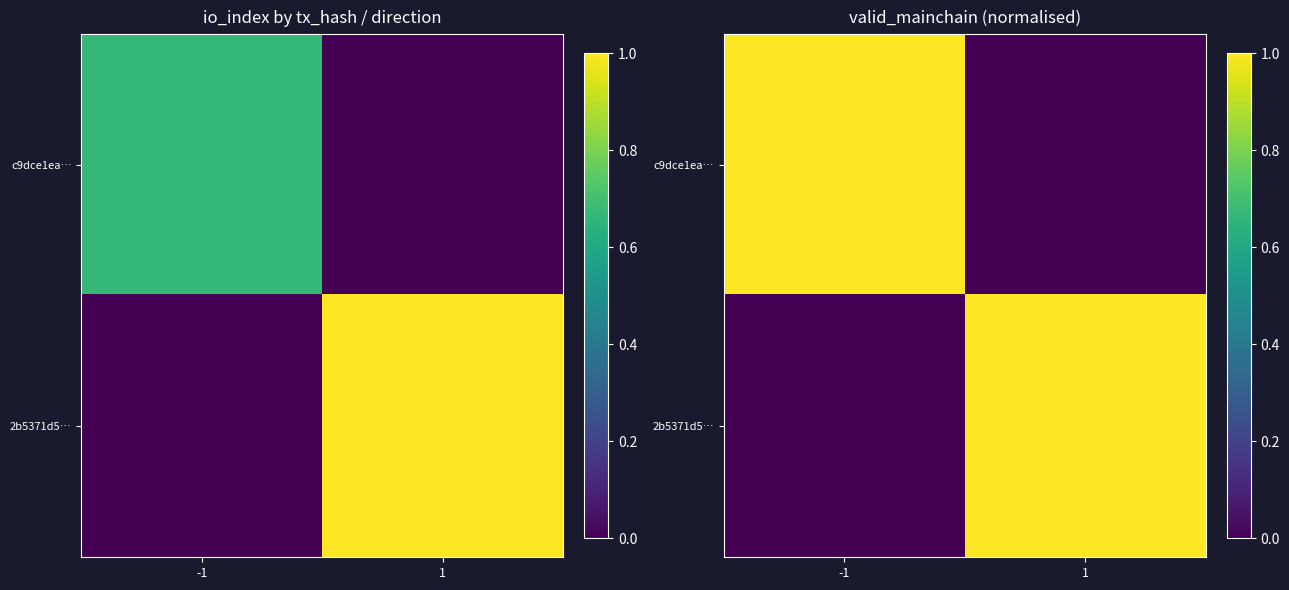

Where is c9dce1ea… nearest to the value 0?

1